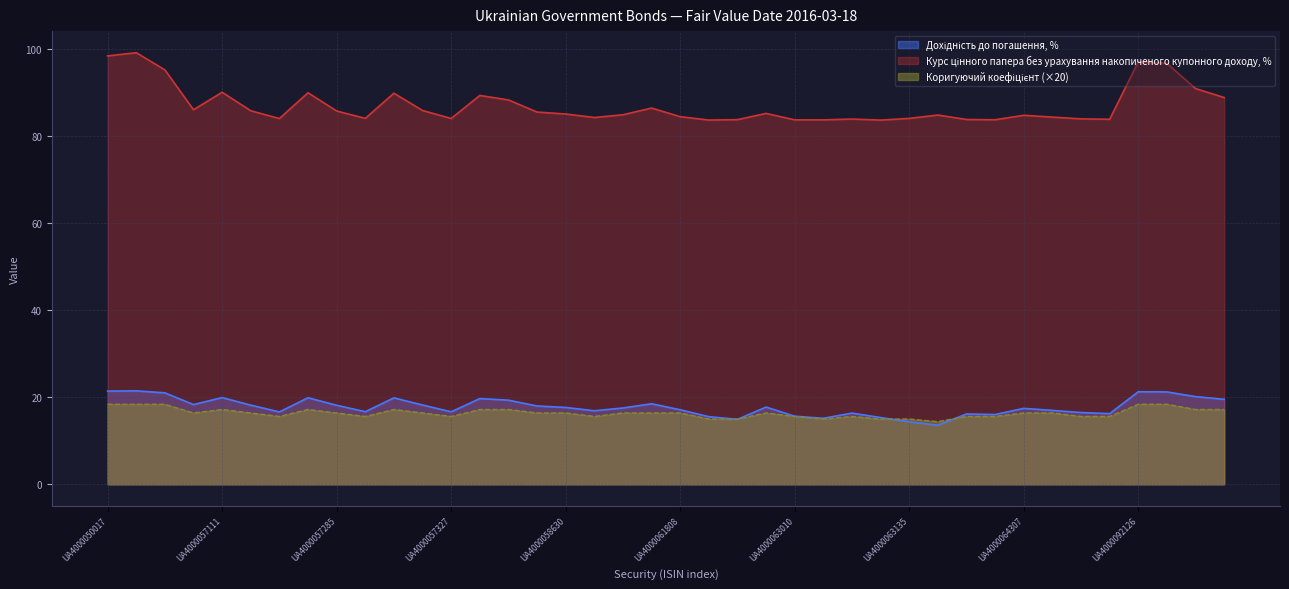

Which category has the highest value in the Коригуючий коефіцієнт series?

UA4000050017